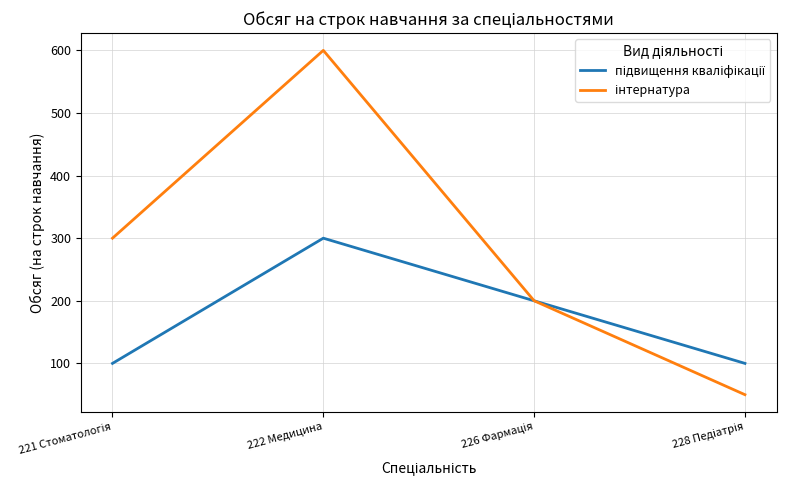

At which category is the sum across all series the highest?

222 Медицина